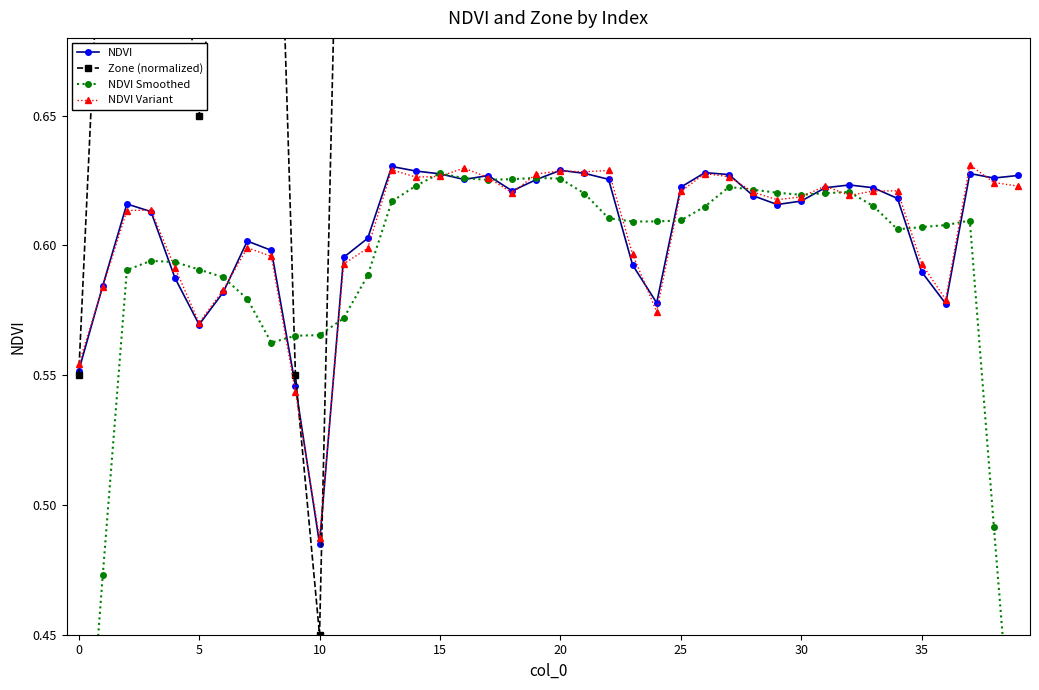

What is the sum of all Zone (normalized) values?

36.6